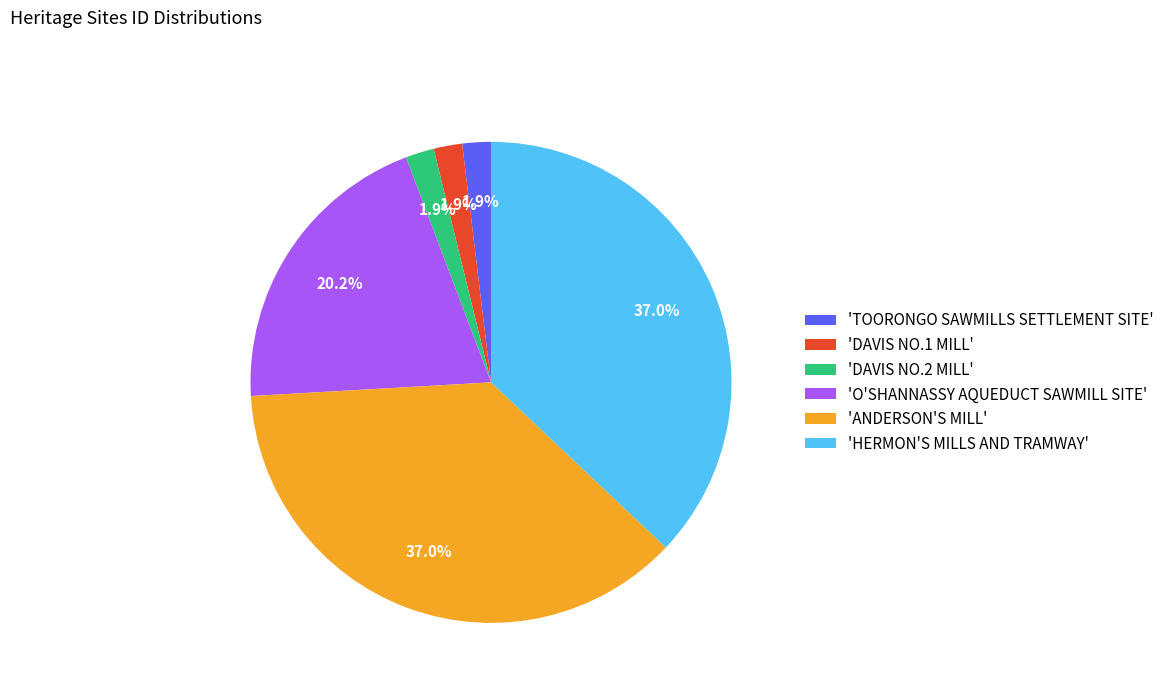

What is the total percentage of 'O'SHANNASSY AQUEDUCT SAWMILL SITE' and 'DAVIS NO.1 MILL'?

22.1%